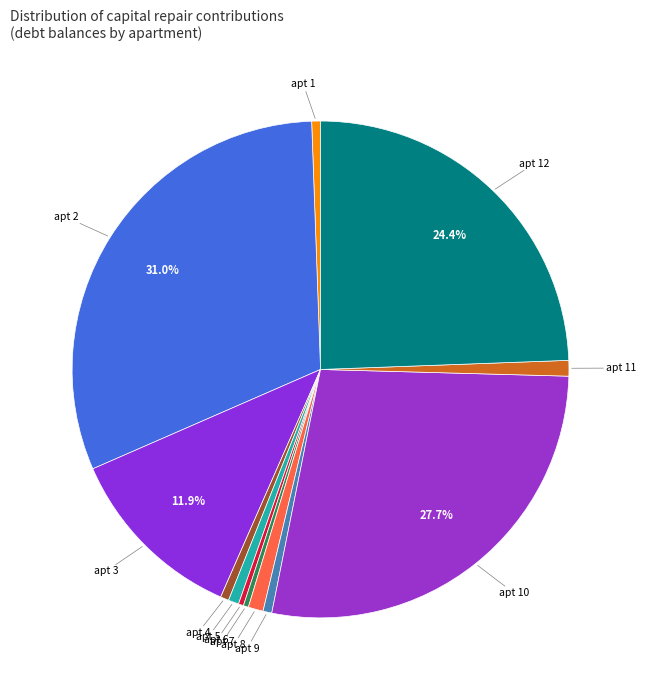

How many slices are in this pie chart?

12